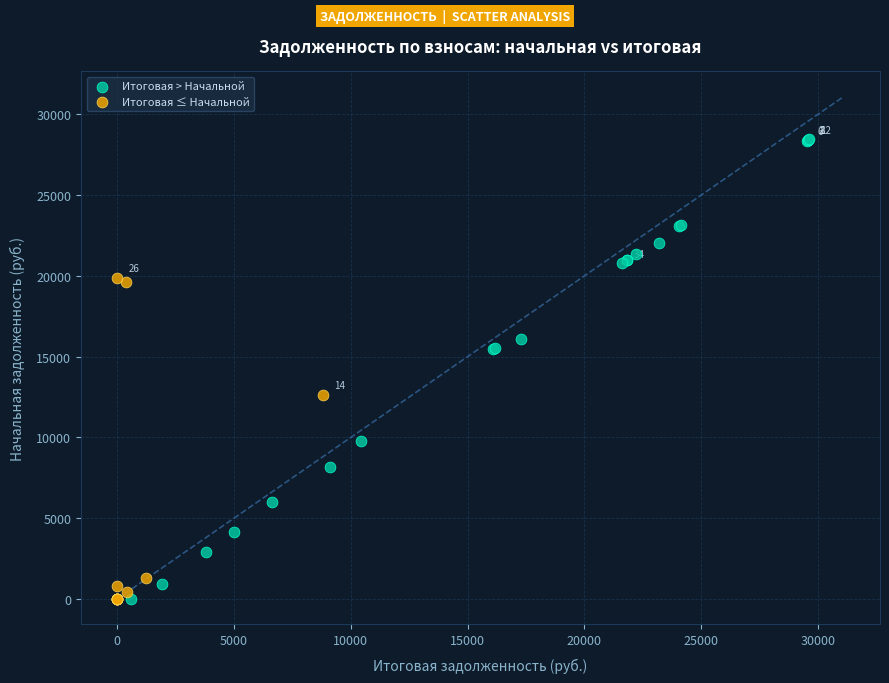

Which series has the largest Y range (max minus min)?

Итоговая > Начальной